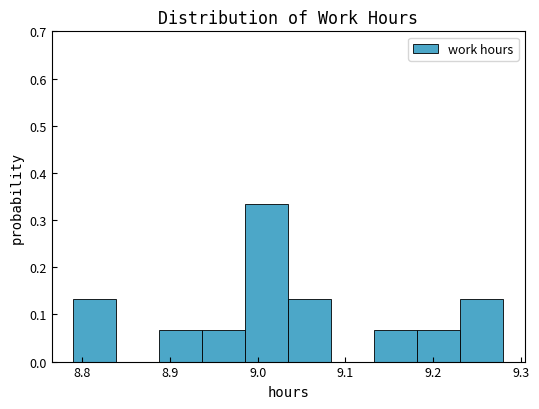

Which range on the x-axis has the tallest bar?

8.986 to 9.035